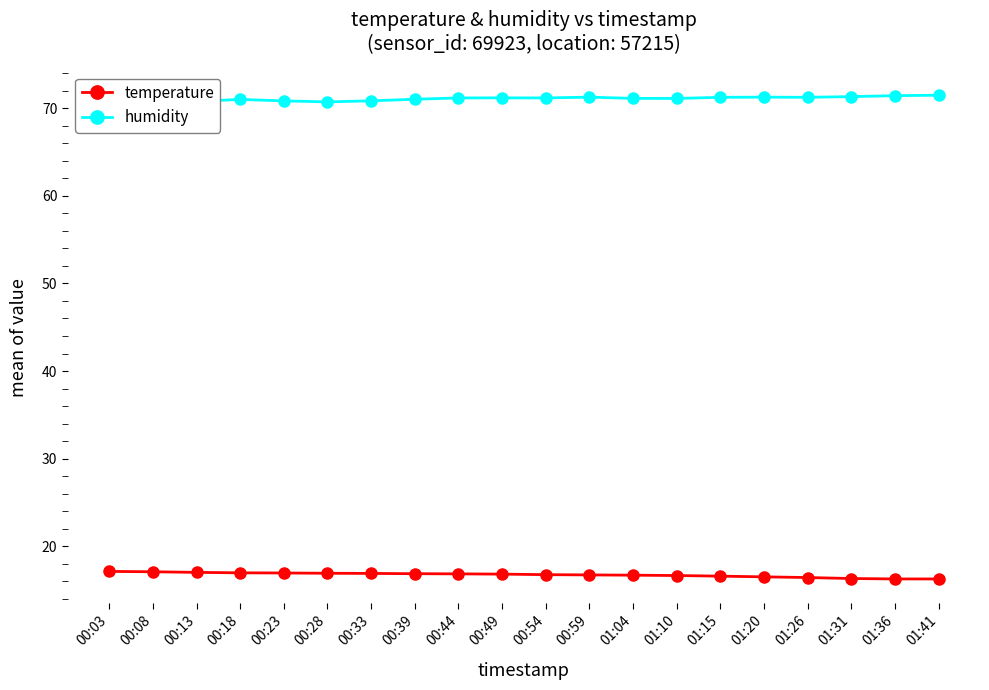

What is the maximum value for humidity?

71.5